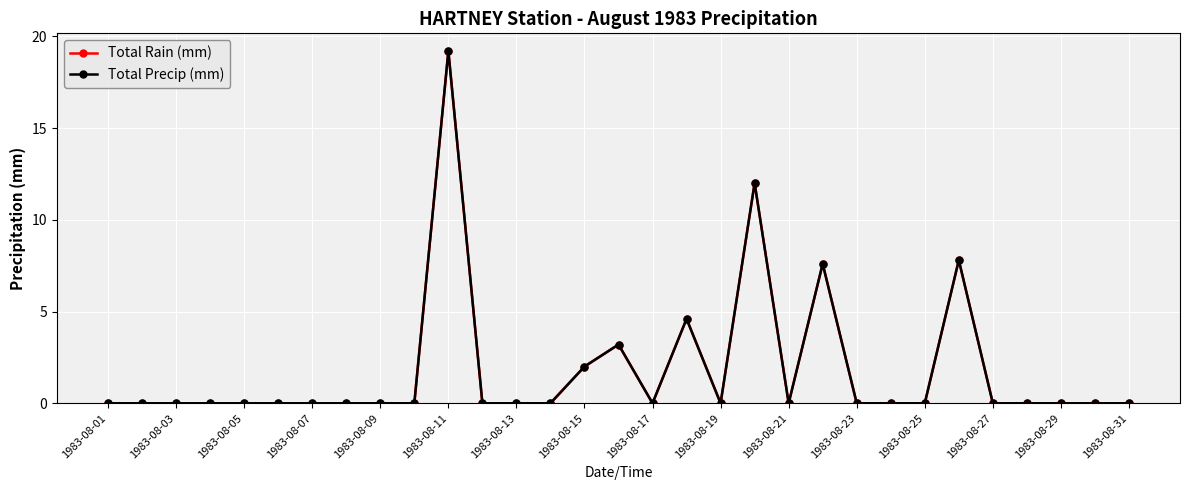

True or false: Total Precip (mm) and Total Rain (mm) intersect in this chart.

False